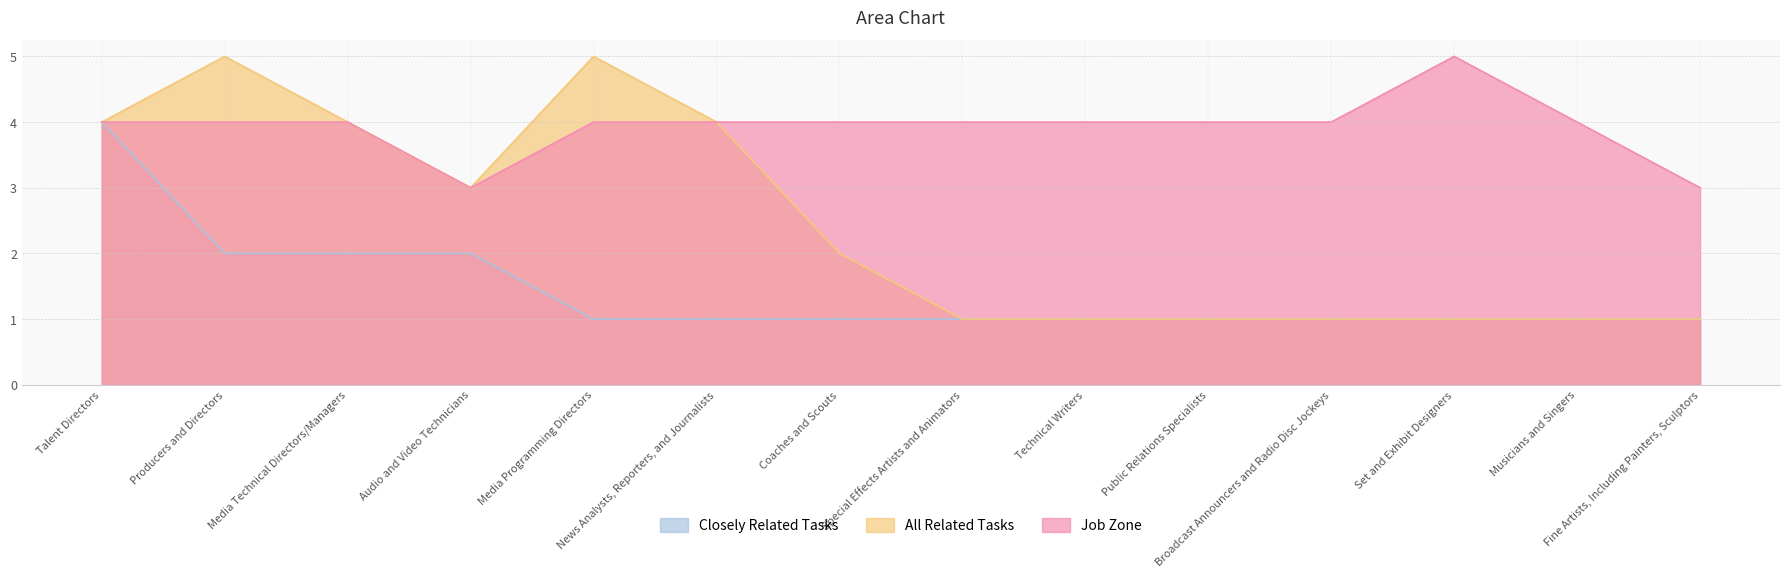

True or false: Closely Related Tasks and Job Zone intersect in this chart.

False